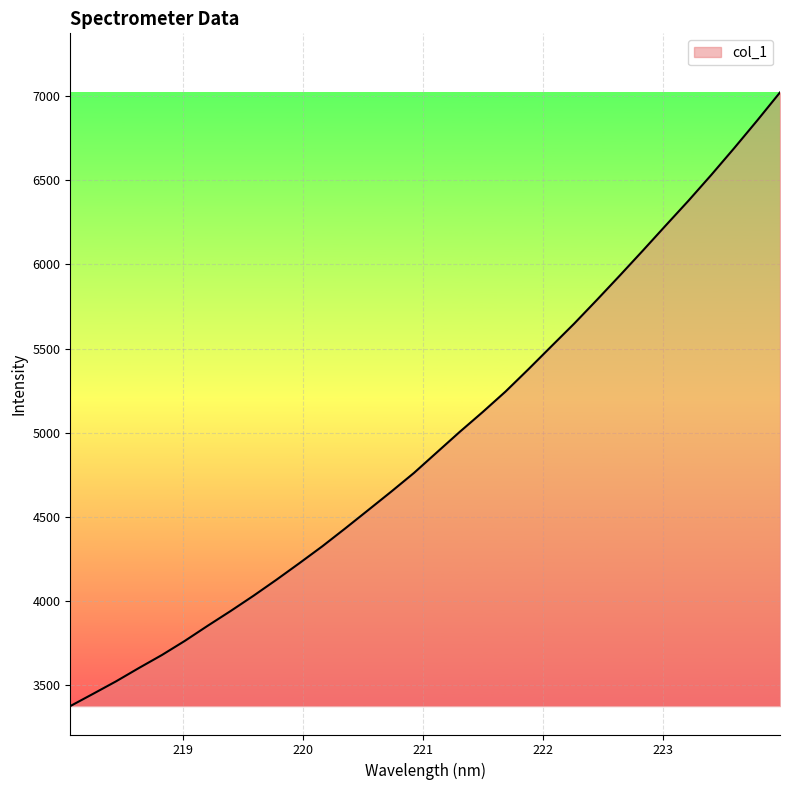

What is the minimum value shown in the chart?

3376.3